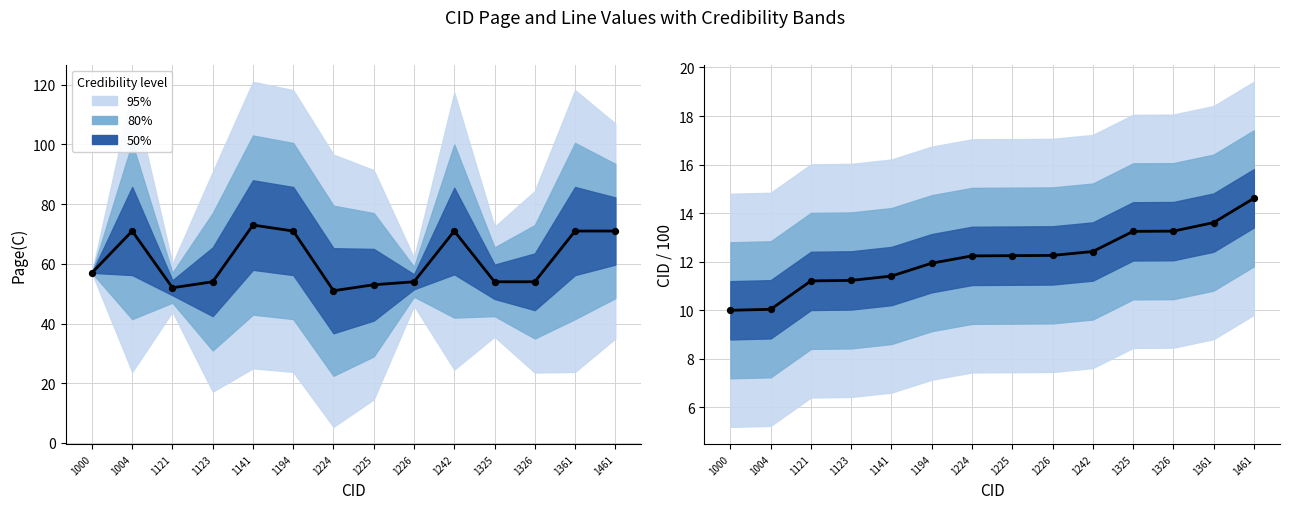

Which series has the largest Y range (max minus min)?

Page(C)